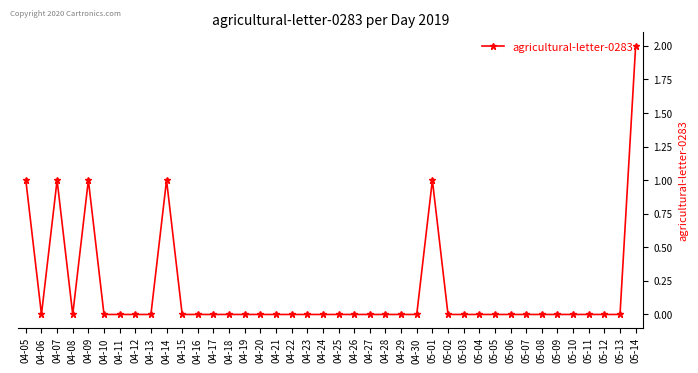

At which category does the data reach its first local peak?

04-07